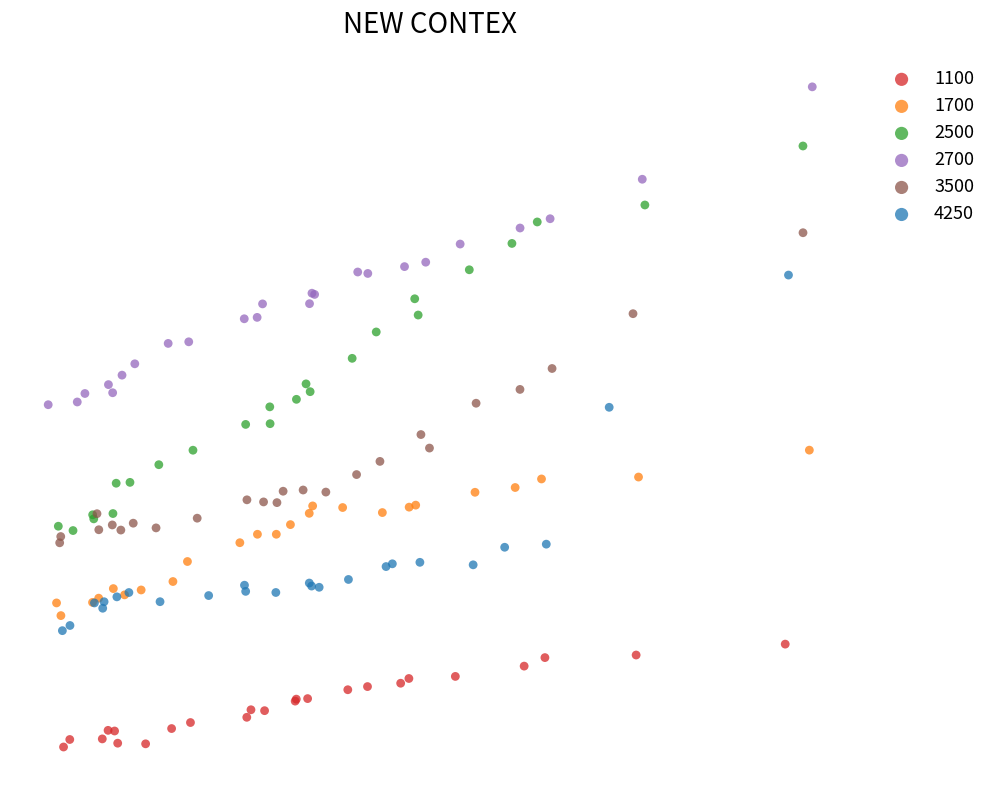

What are all the series names shown in the legend?

1100, 1700, 2500, 2700, 3500, 4250